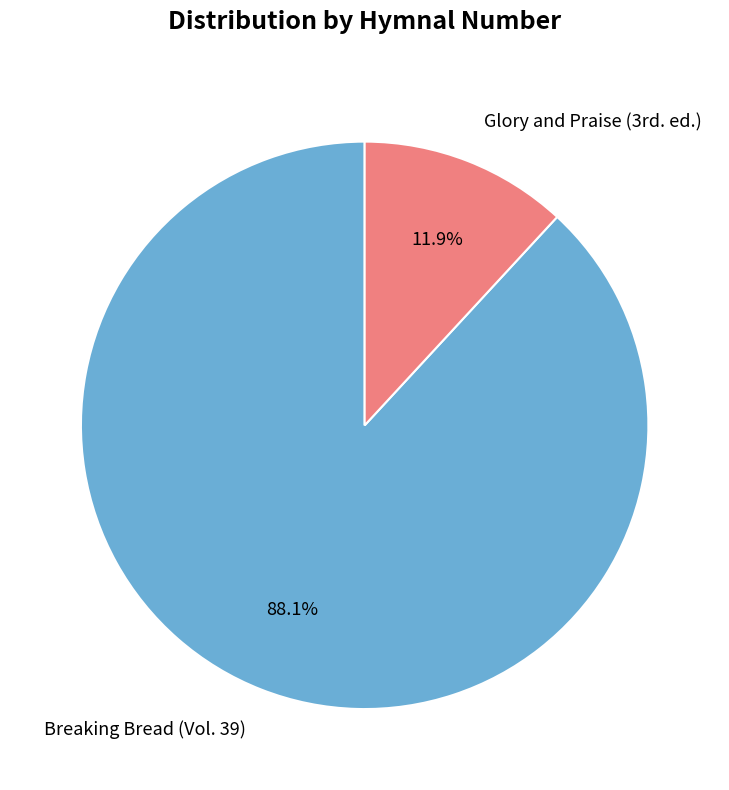

What is the largest slice in the pie chart?

Breaking Bread (Vol. 39)